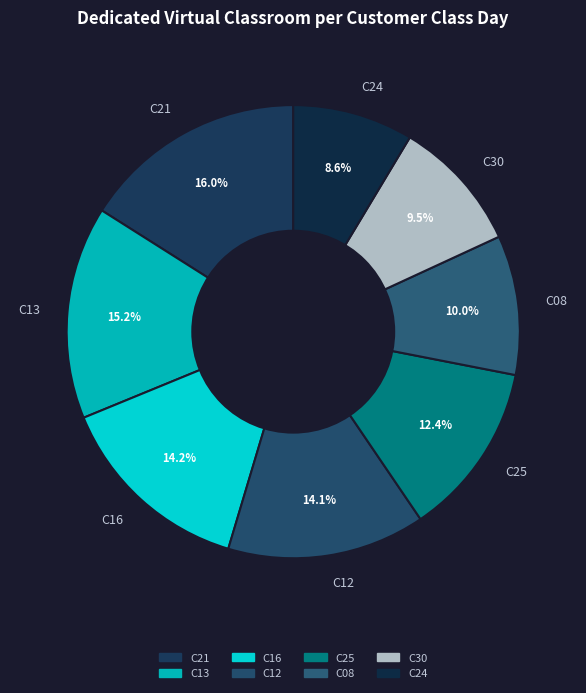

Is there a majority slice in this chart?

No